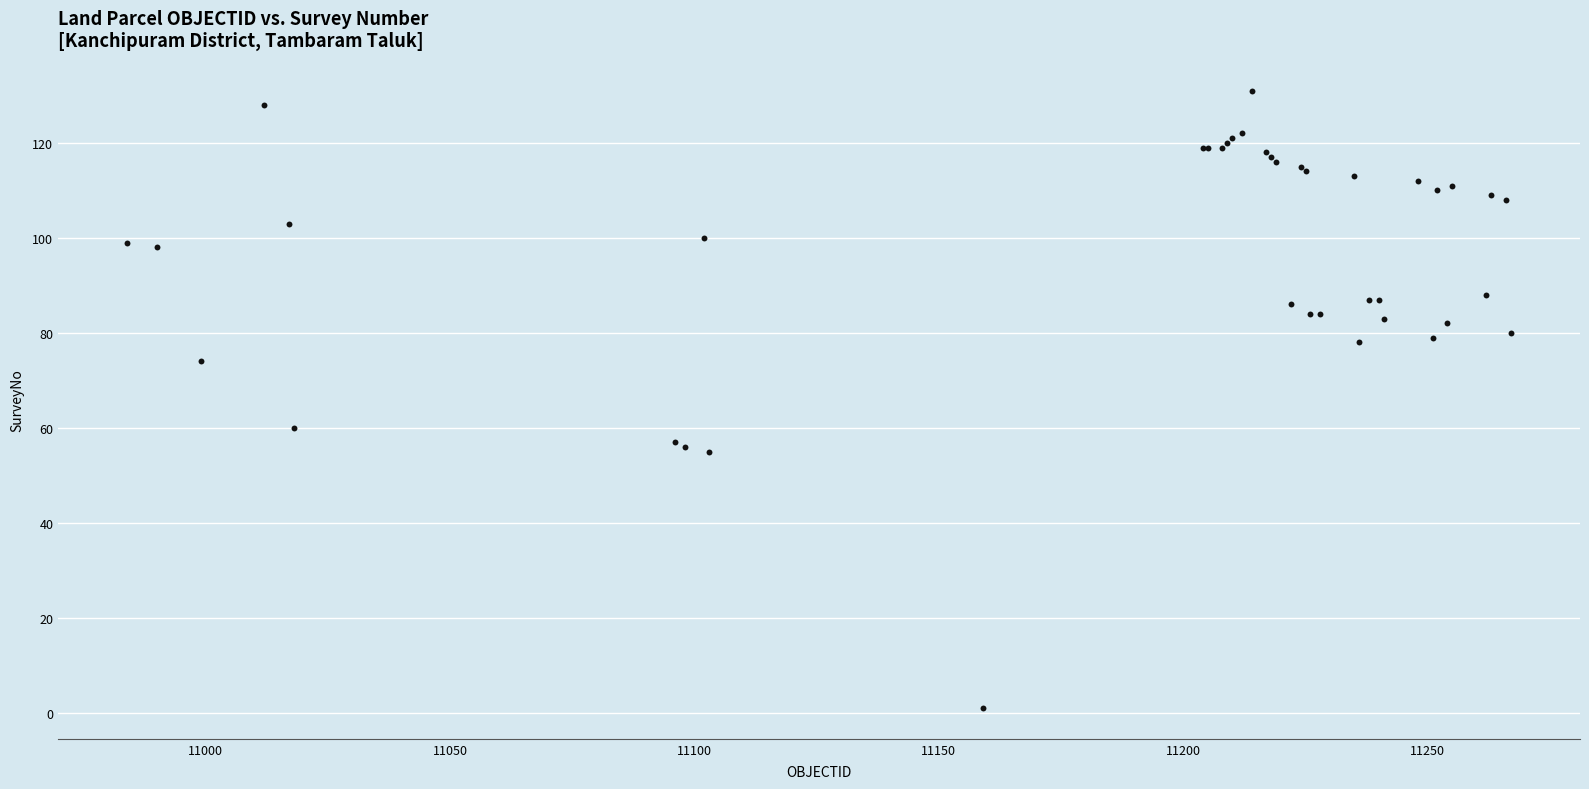

What Y value in the scatter plot is closest to 66?

60